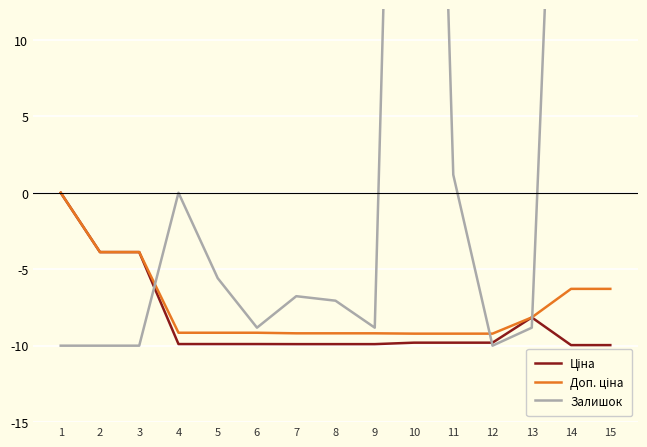

What is the value of the Залишок point at the 15th from the left?

75.3